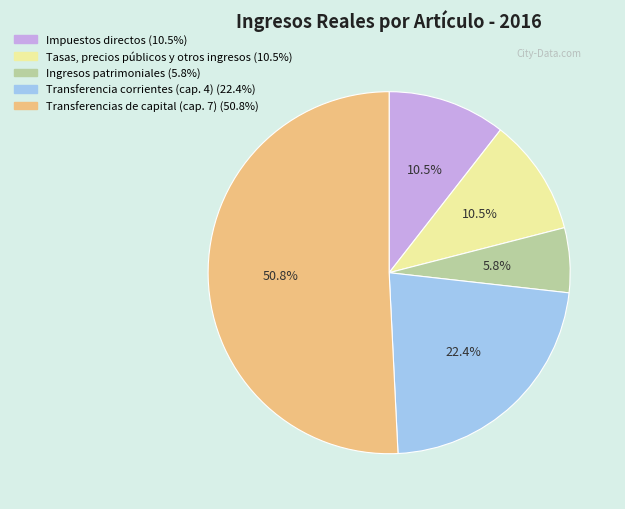

Approximately how many times larger is the value at Transferencias de capital (cap. 7) compared to Transferencia corrientes (cap. 4)?

2.3